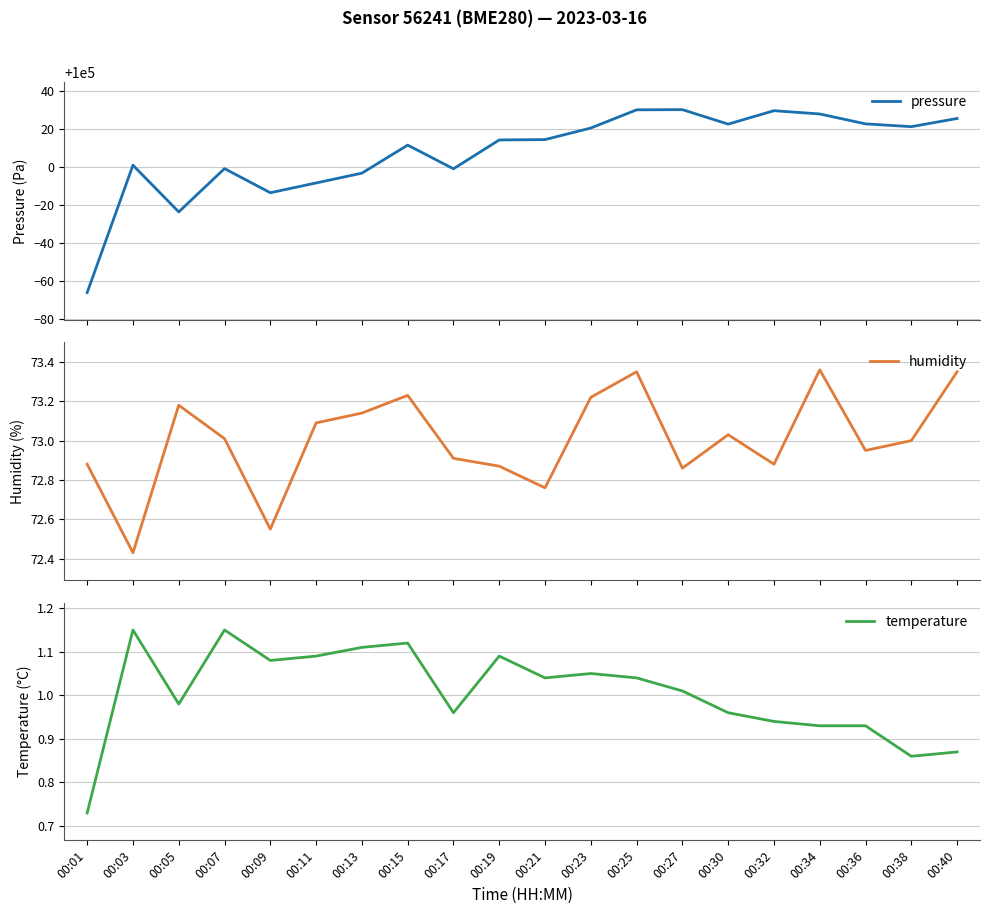

Reading left to right, what are all the values shown in this chart?

pressure: 99934.1	100001.2	99976.6	99999.4	99986.7	99991.8	99997.0	100011.8	99999.3	100014.5	100014.7	100020.8	100030.3	100030.4	100022.8	100029.9	100028.2	100022.9	100021.5	100025.8
humidity: 72.9	72.4	73.2	73.0	72.5	73.1	73.1	73.2	72.9	72.9	72.8	73.2	73.3	72.9	73.0	72.9	73.4	73.0	73.0	73.3
temperature: 0.7	1.1	1.0	1.1	1.1	1.1	1.1	1.1	1.0	1.1	1.0	1.1	1.0	1.0	1.0	0.9	0.9	0.9	0.9	0.9